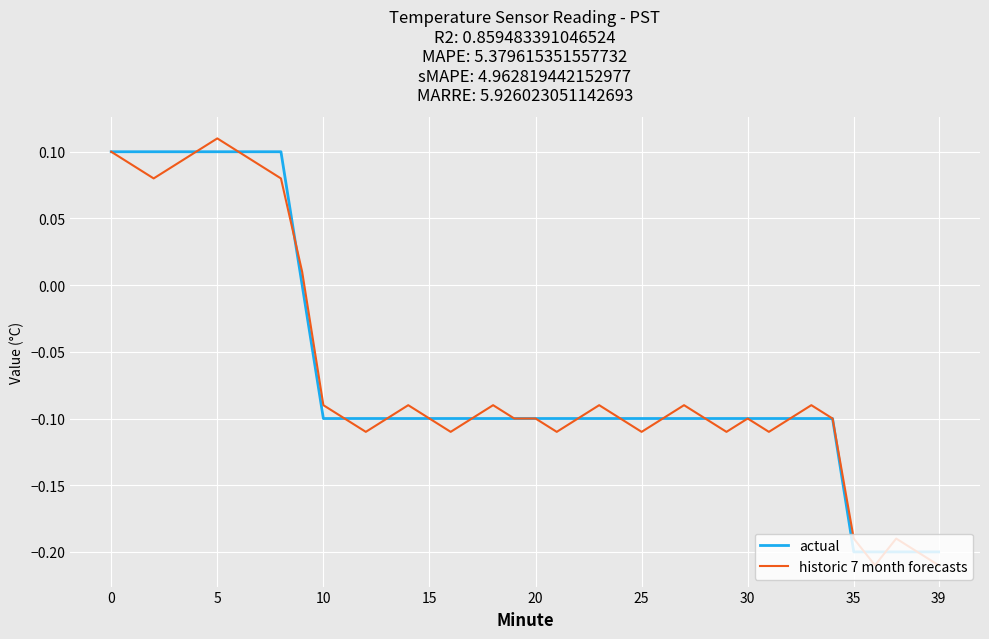

Which series has the largest range (max minus min)?

historic 7 month forecasts